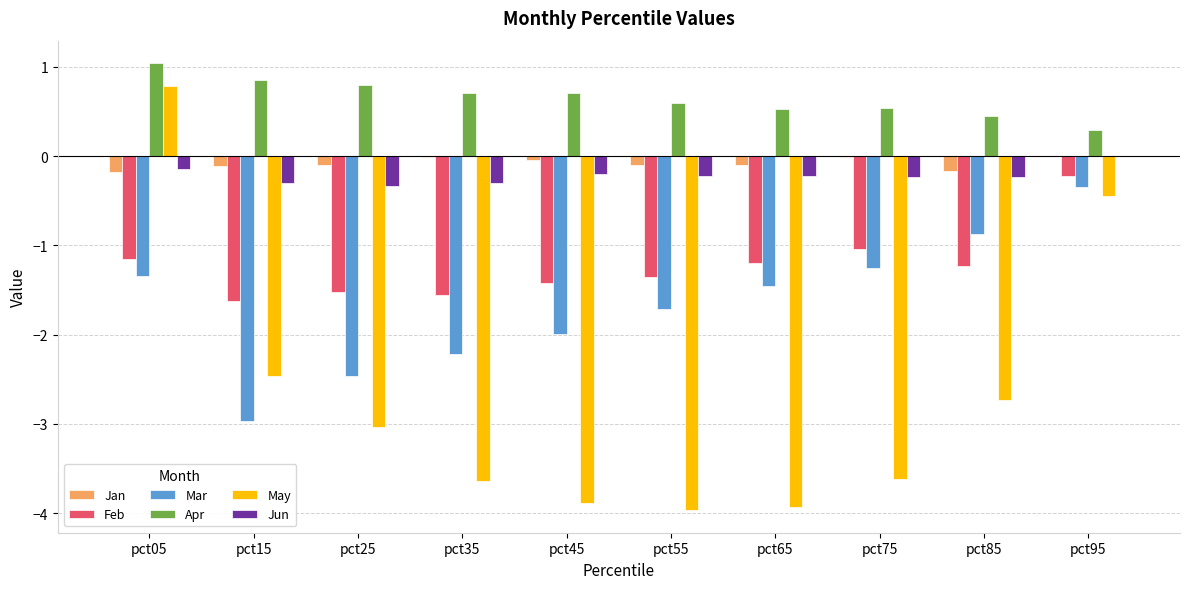

What is the maximum value shown in the chart?

1.0